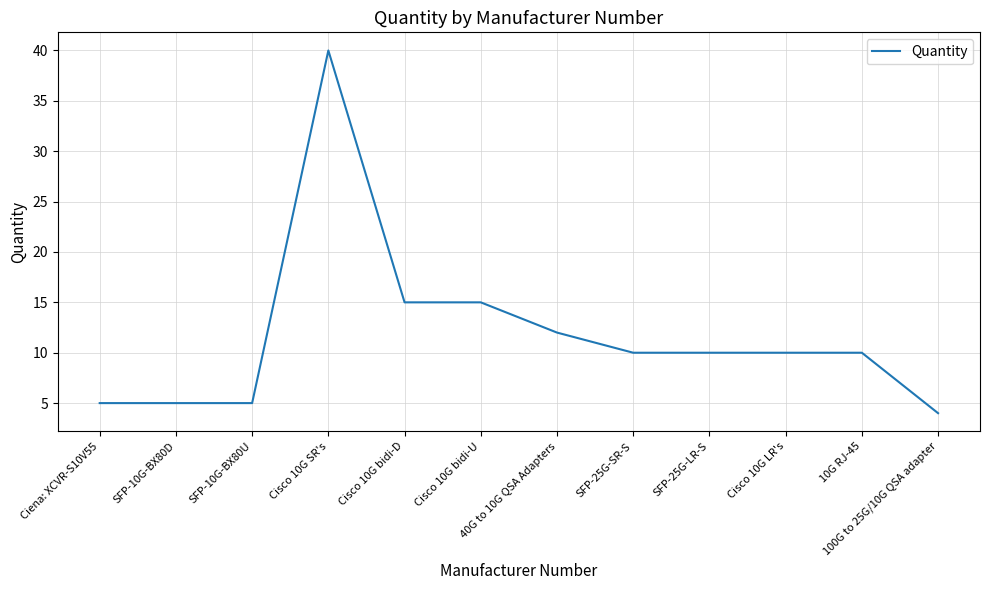

Between Cisco 10G LR's and SFP-10G-BX80U, which is larger?

Cisco 10G LR's